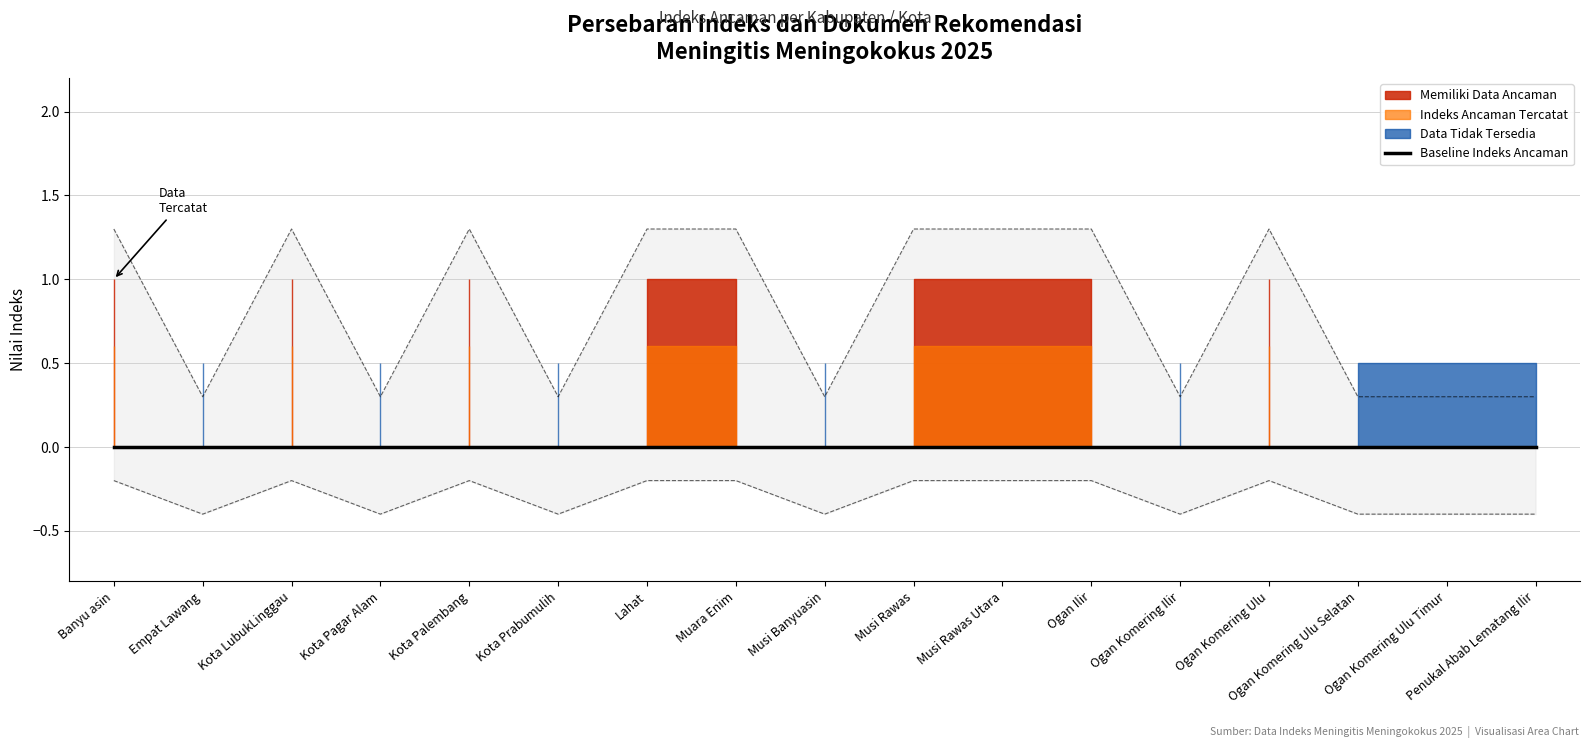

At which label does Indeks Ancaman (0 = has value) reach its peak?

Banyu asin